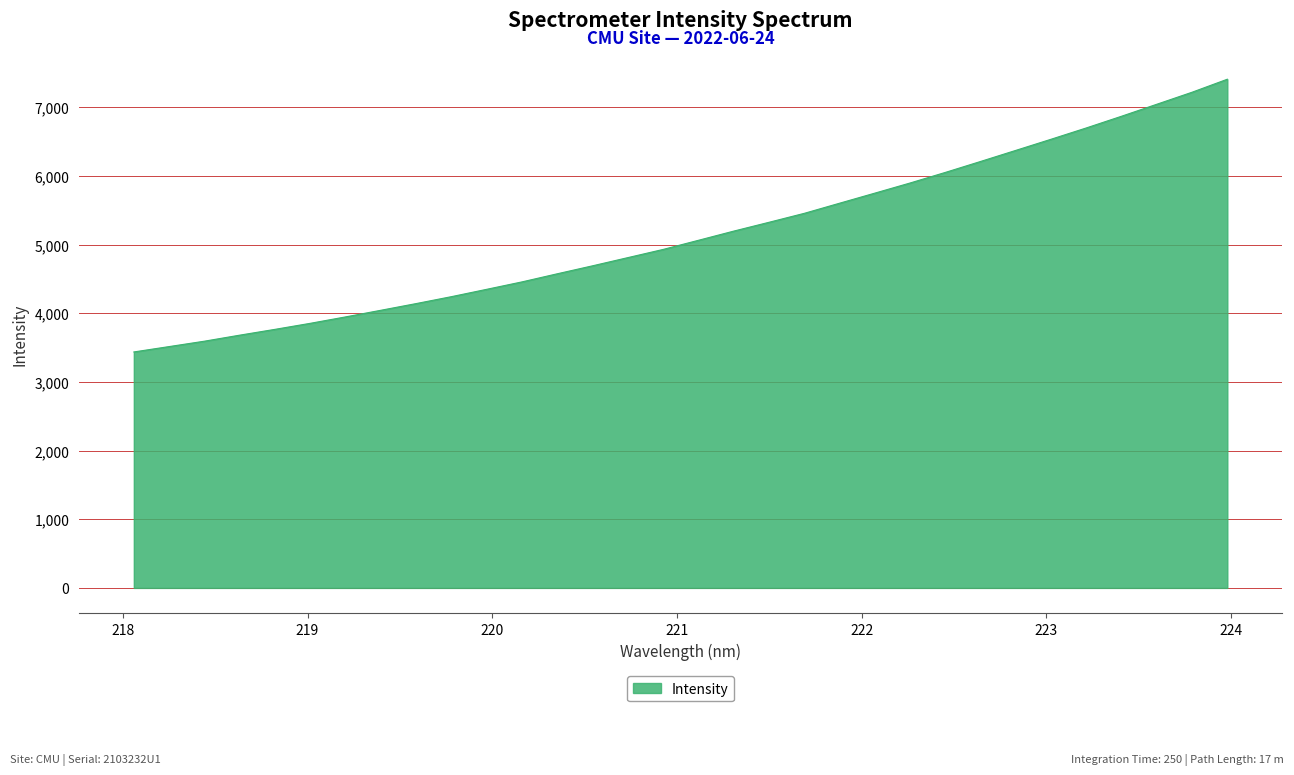

What is the greatest value displayed?

7408.5